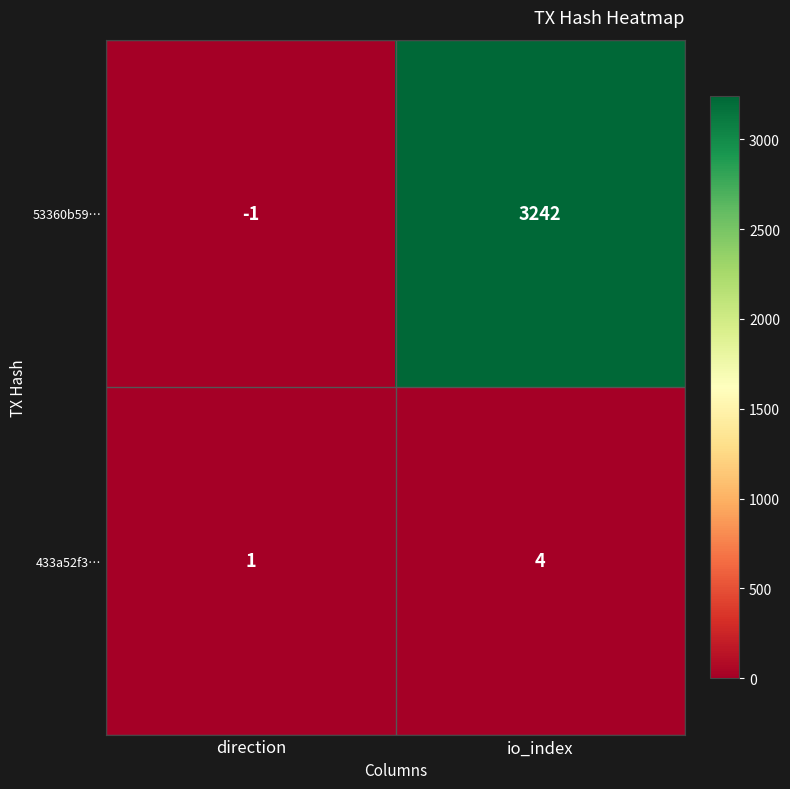

Which series has the largest range (max minus min)?

53360b59…